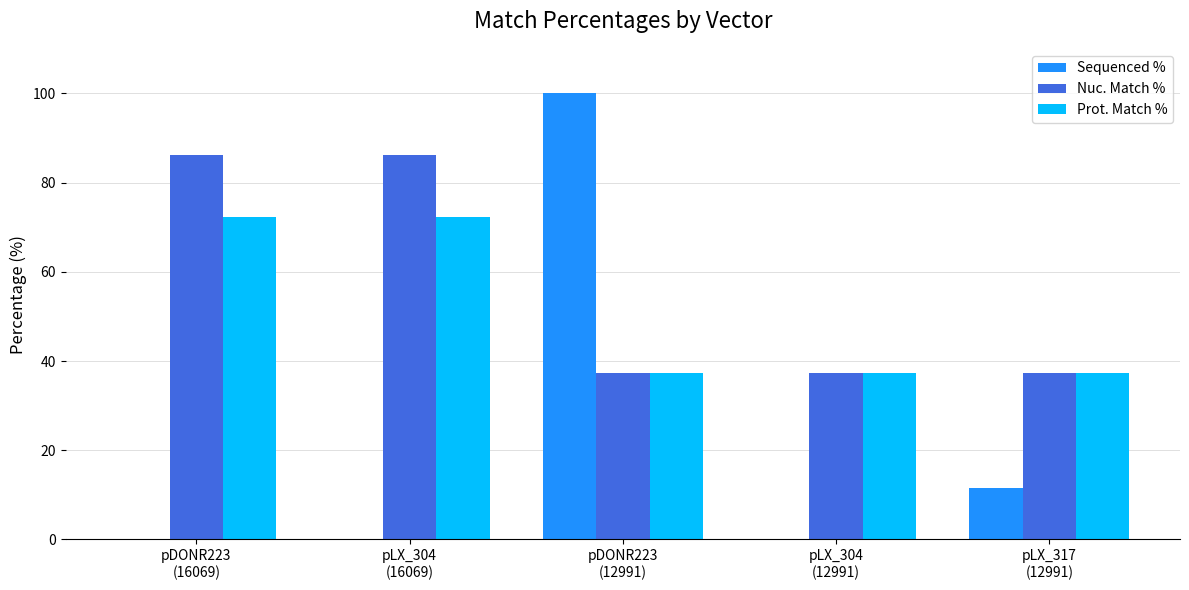

Which series changed the most between pLX_304
(16069) and pLX_304
(12991)?

Nuc. Match %